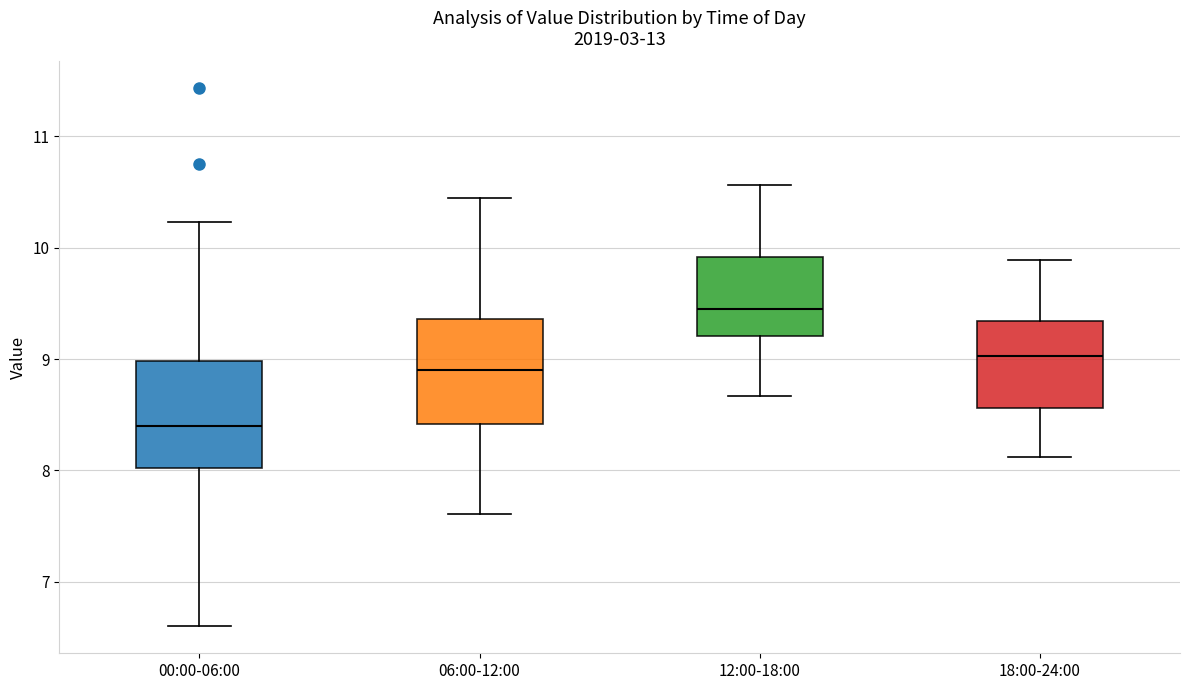

Reading left to right, read every box against the y-axis: the position of its median line, the range the box covers, and the ends of its whiskers. The values are not printed on the chart, so give them approximately, as read against the axis.

00:00-06:00: median 8.4, box 8.0 to 9.0, whiskers 6.6 to 10.2
06:00-12:00: median 8.9, box 8.4 to 9.4, whiskers 7.6 to 10.5
12:00-18:00: median 9.5, box 9.2 to 9.9, whiskers 8.7 to 10.6
18:00-24:00: median 9.0, box 8.6 to 9.3, whiskers 8.1 to 9.9